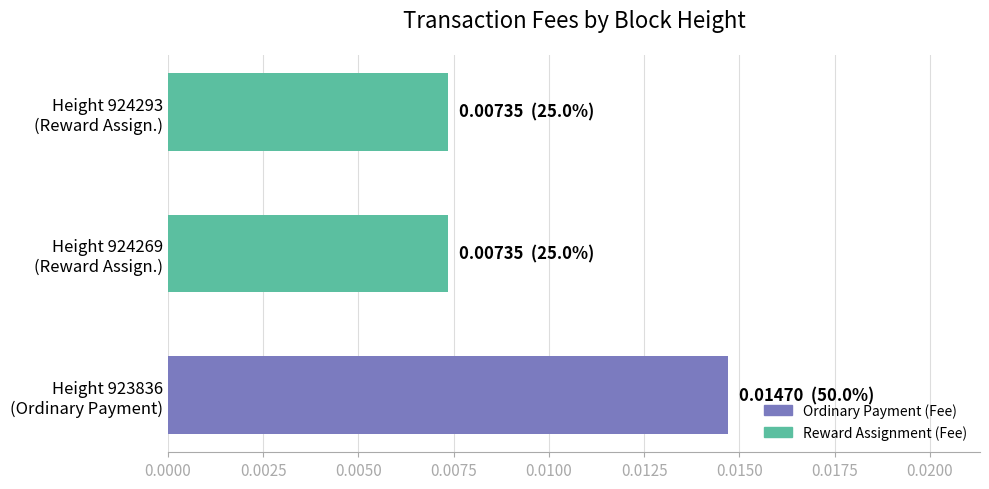

Count the values in the range 0 to 1.

3